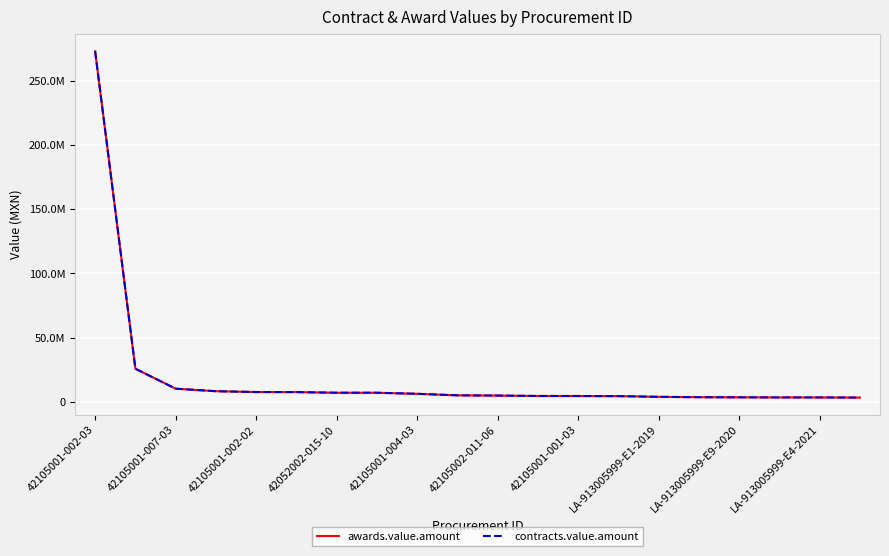

What is the value of the contracts.value.amount point at the 6th from the left?

7452000.6